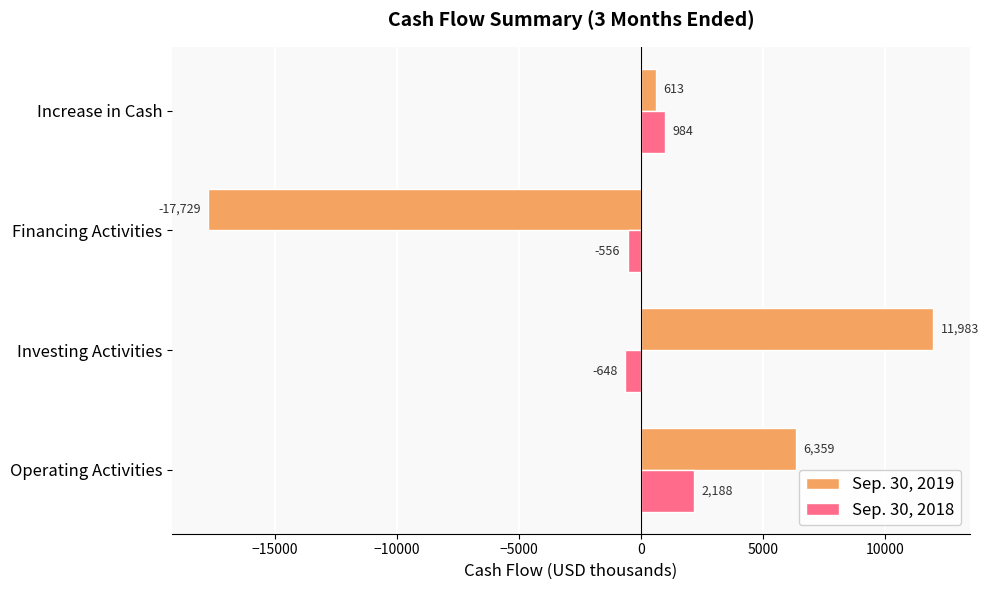

What are all the series names shown in the legend?

Sep. 30, 2019, Sep. 30, 2018